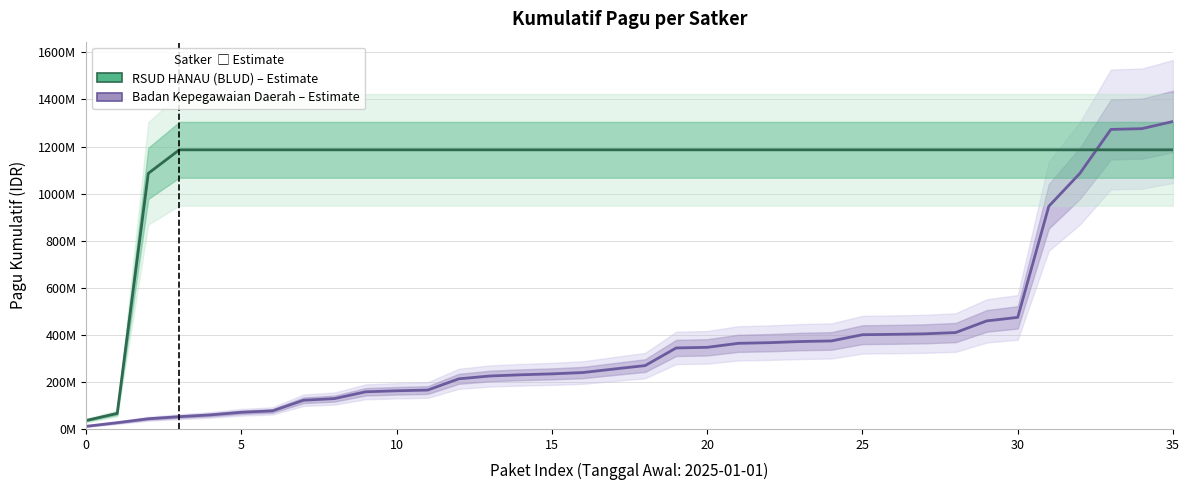

What is the label of the 29th point from the left?

28